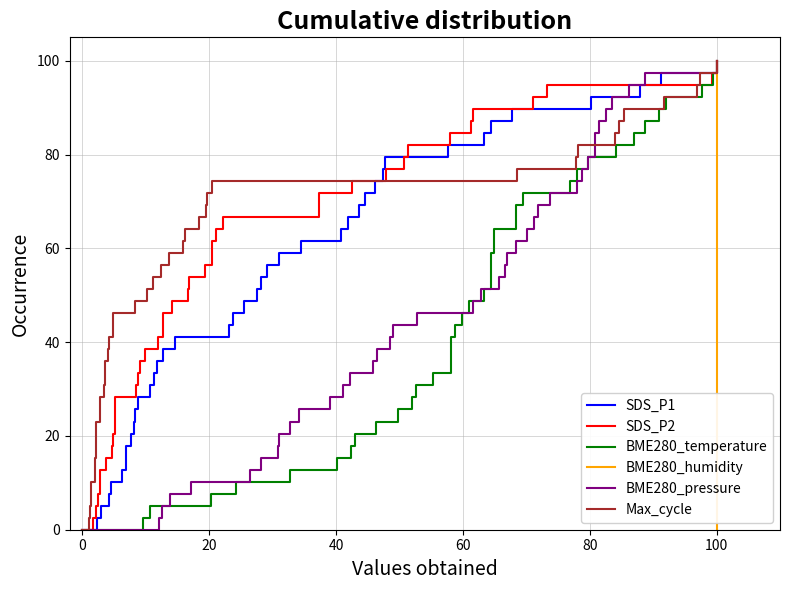

At which label does BME280_pressure reach its peak?

100